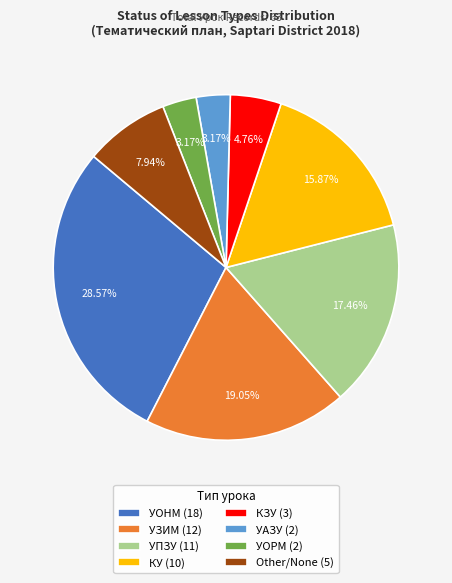

Approximately how many times larger is the value at УПЗУ (11) compared to УЗИМ (12)?

0.9